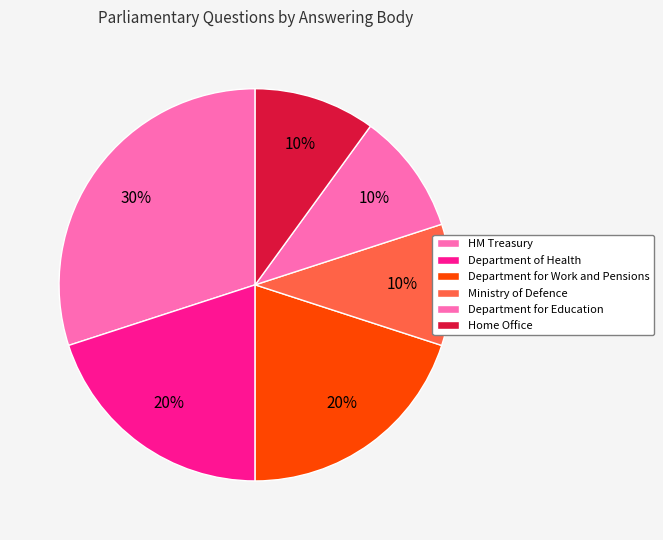

Does any single category account for the majority?

No